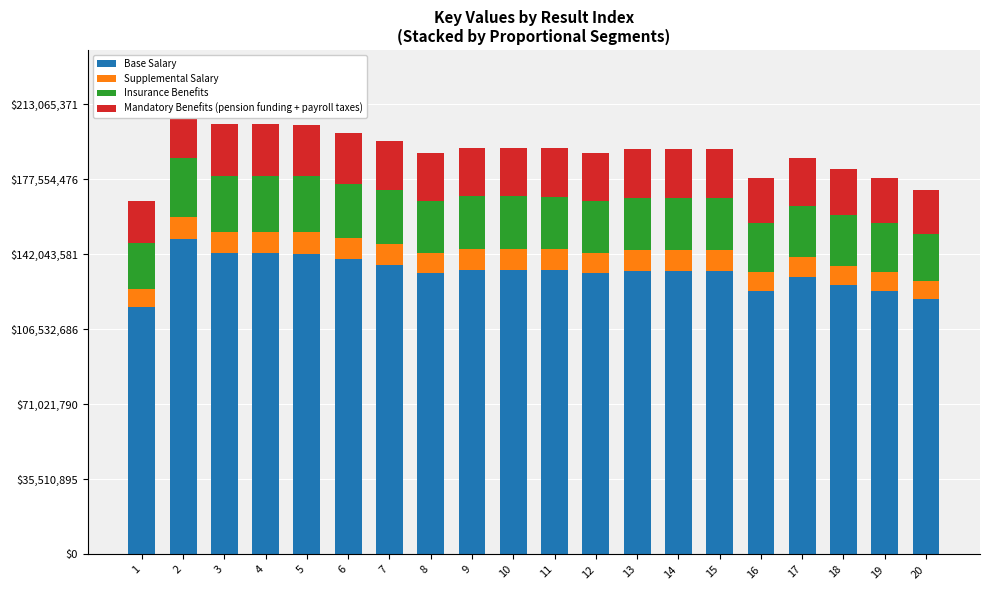

Which category has the highest value across all series?

2